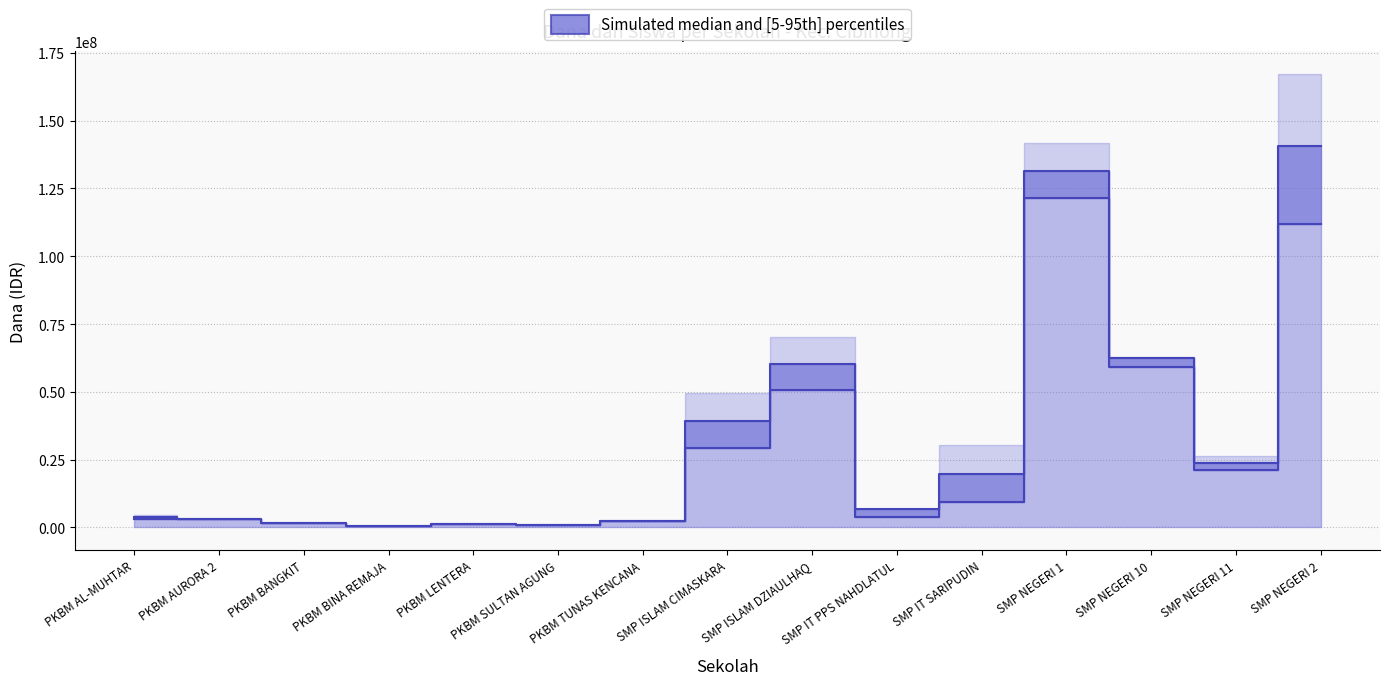

At which category does the chart reach its peak across all series?

SMP NEGERI 2